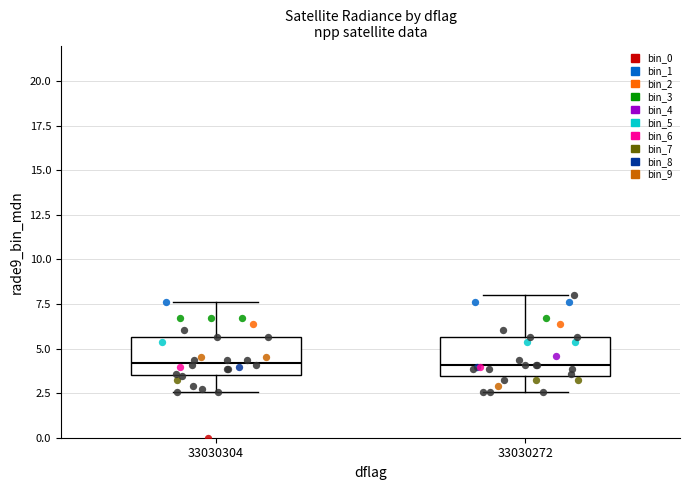

Where does the median line of the box at x = 33030304 sit on the y-axis? The values are not printed on the chart, so give them approximately, as read against the axis.

4.0